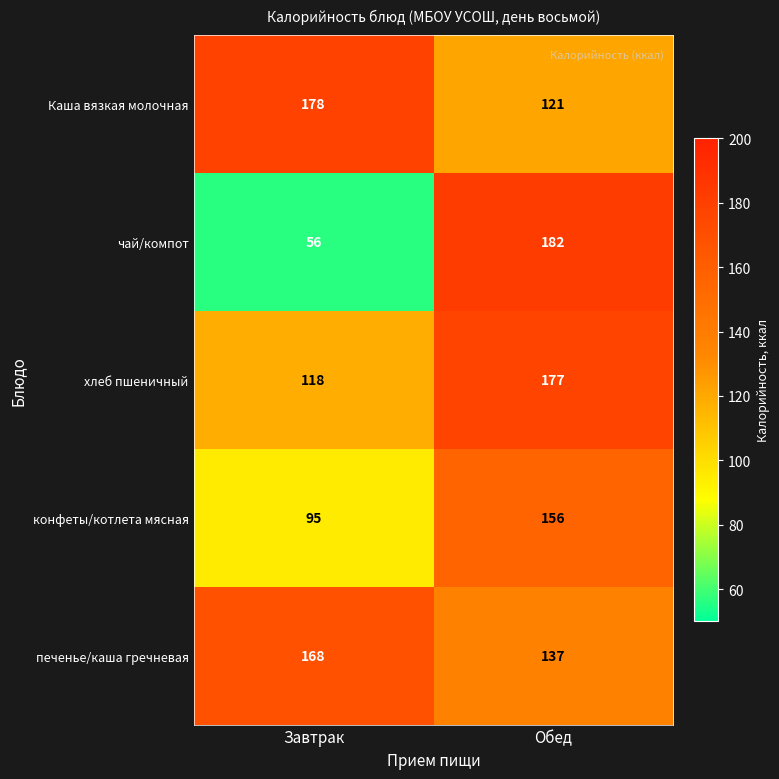

Which series has the largest total across all categories?

печенье/каша гречневая